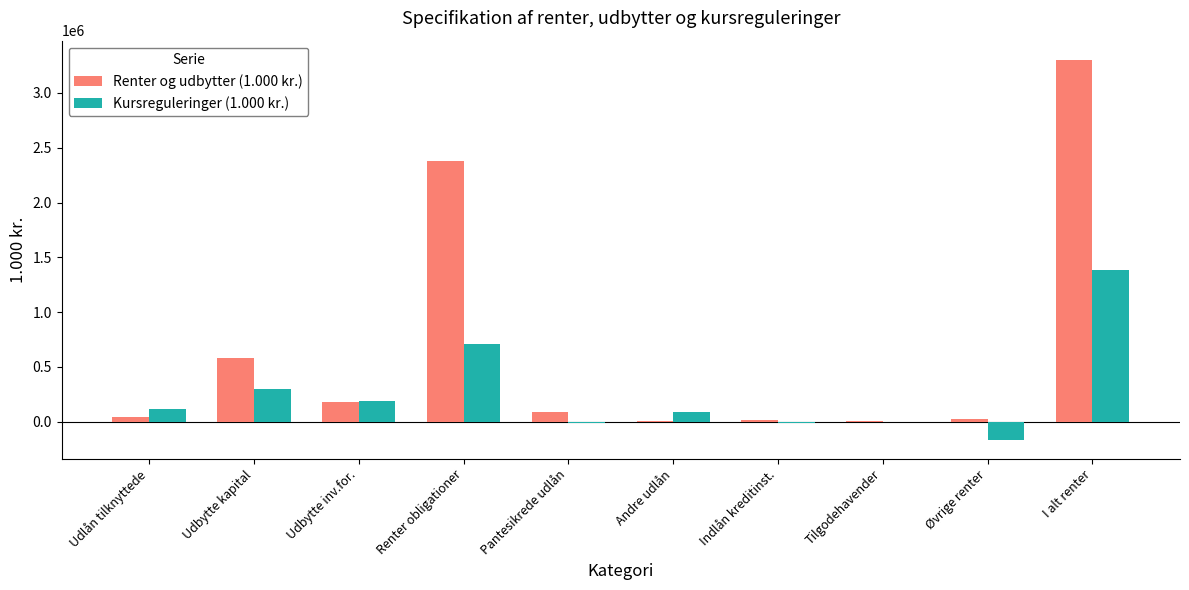

Which category has the highest value in the Kursreguleringer (1.000 kr.) series?

I alt renter